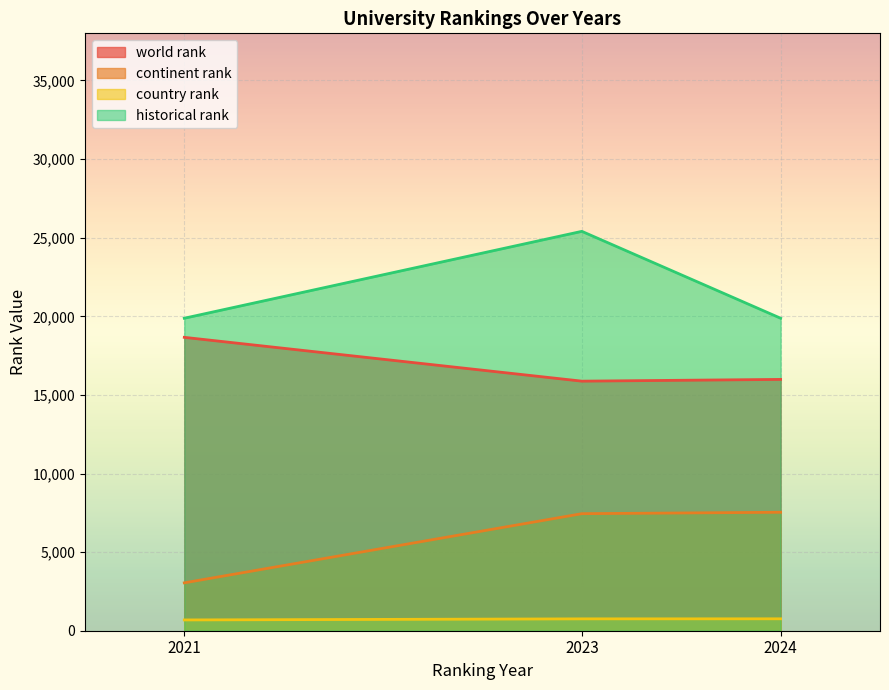

What is the total value across all series at 2024?

44156.5